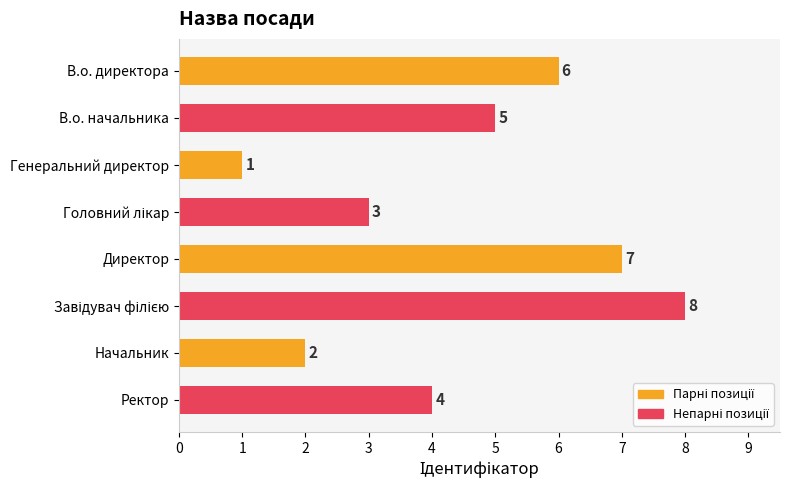

Reading bottom to top, transcribe all the data shown in this chart.

4	2	8	7	3	1	5	6